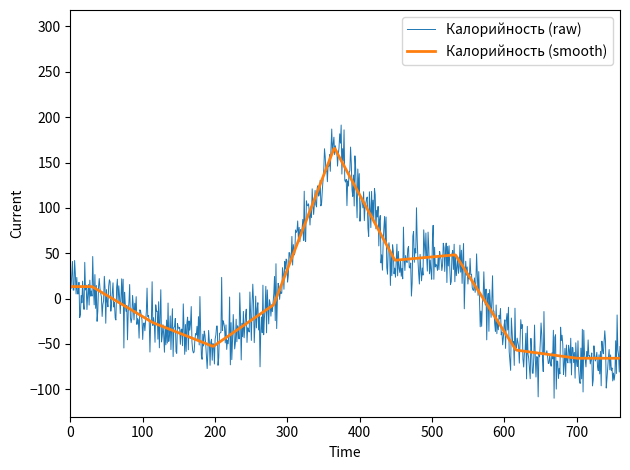

What is the minimum value for Калорийность (smooth)?

-65.7